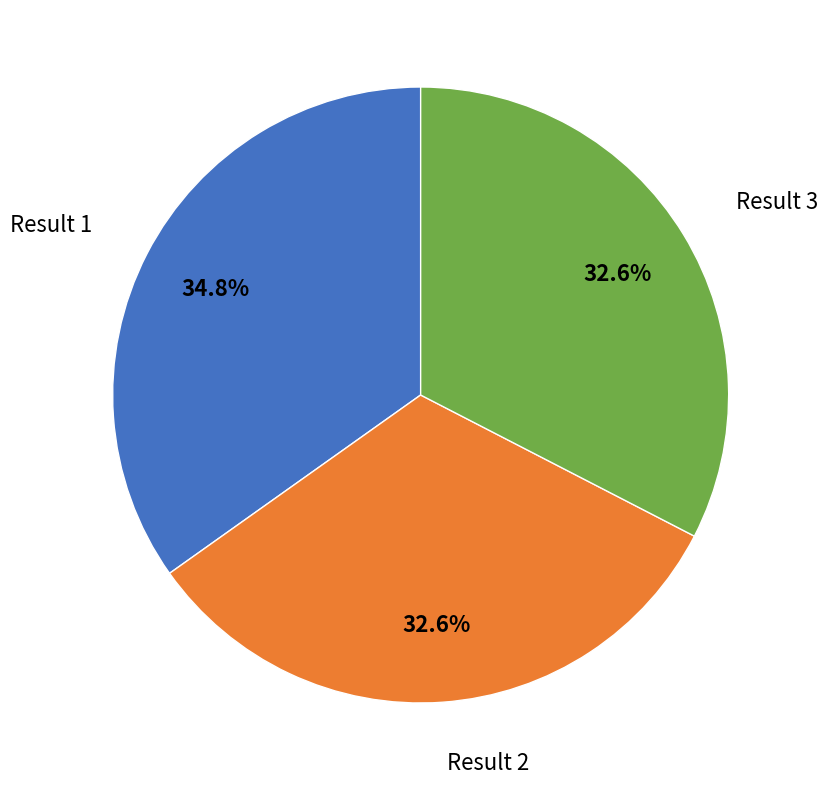

Count the number of slices in the pie.

3